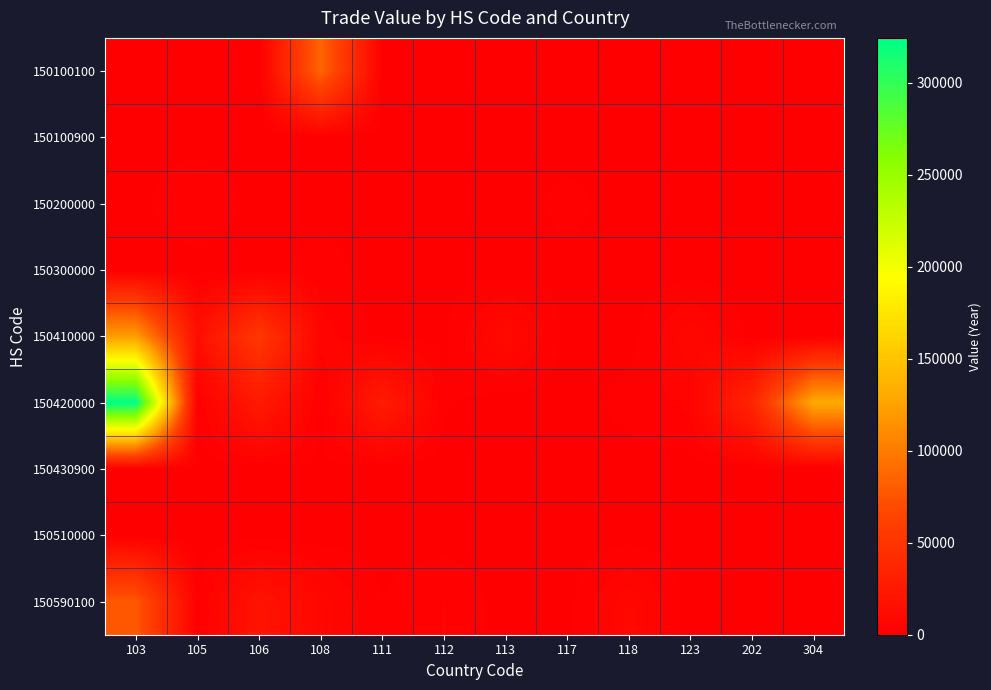

Count the number of data series in this chart.

9